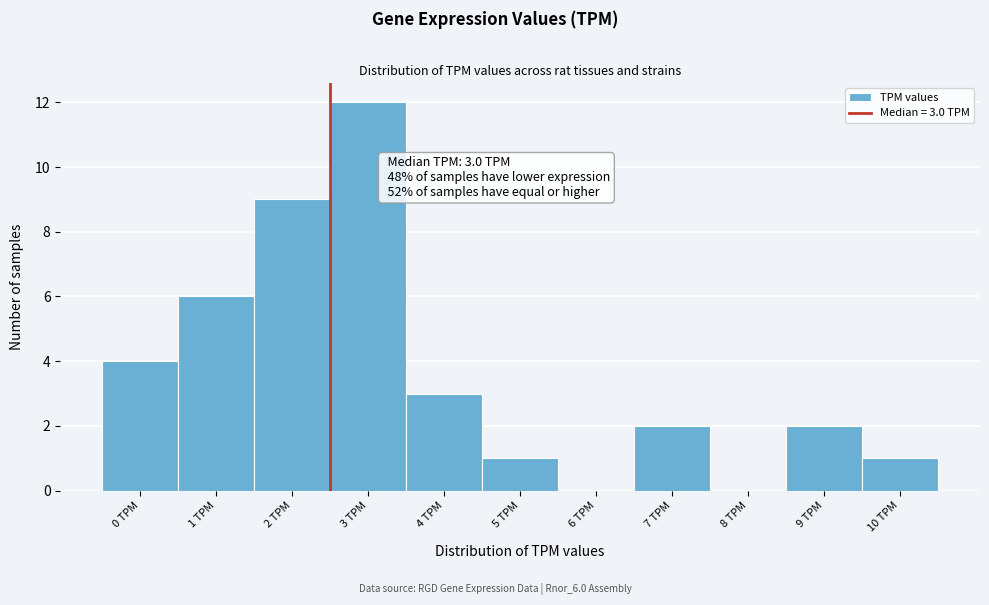

Reading left to right, transcribe all the data shown in this chart.

0 TPM=4	1 TPM=6	2 TPM=9	3 TPM=12	4 TPM=3	5 TPM=1	6 TPM=0	7 TPM=2	8 TPM=0	9 TPM=2	10 TPM=1